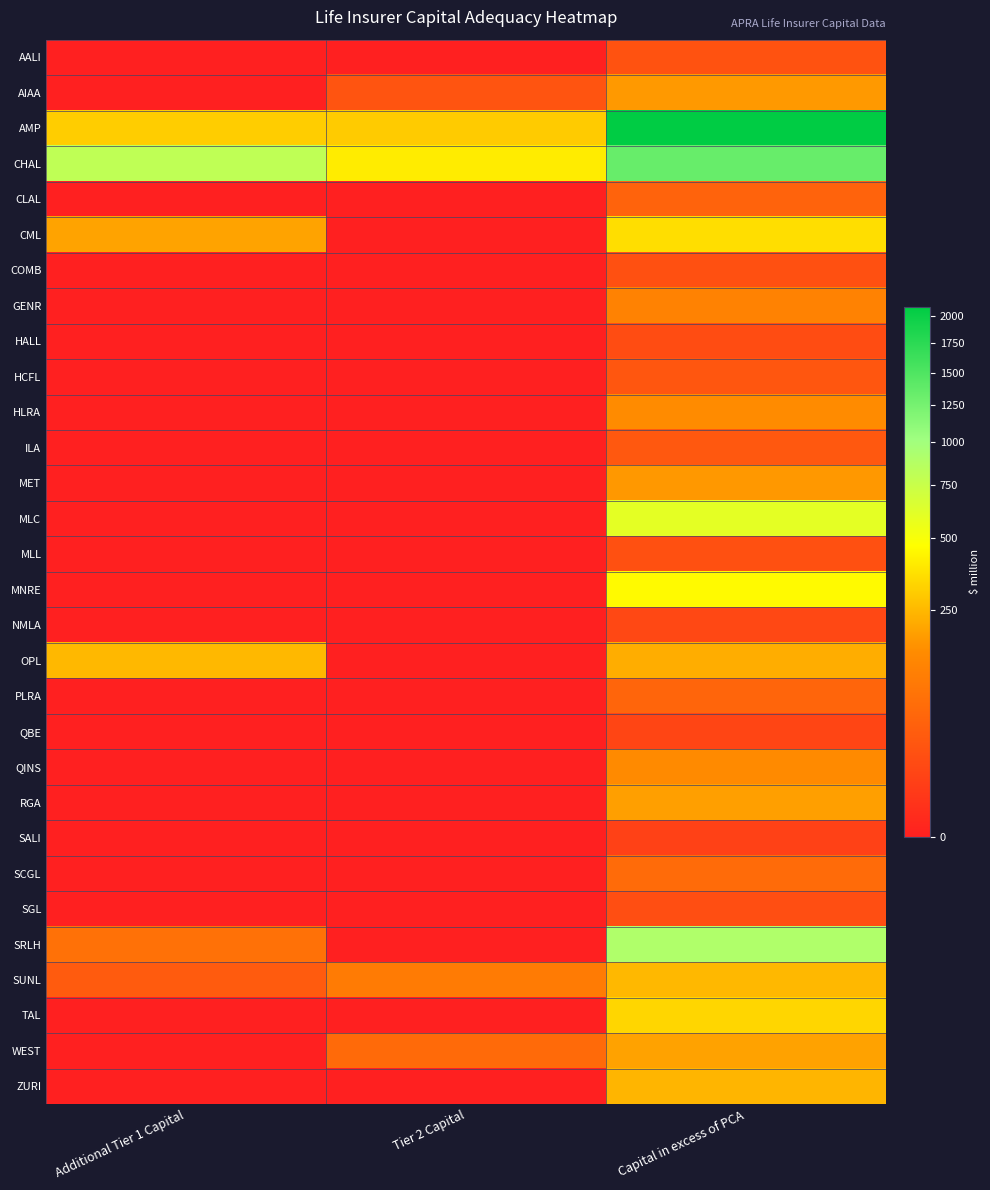

Between Capital in excess of PCA and Additional Tier 1 Capital, which is larger?

Capital in excess of PCA